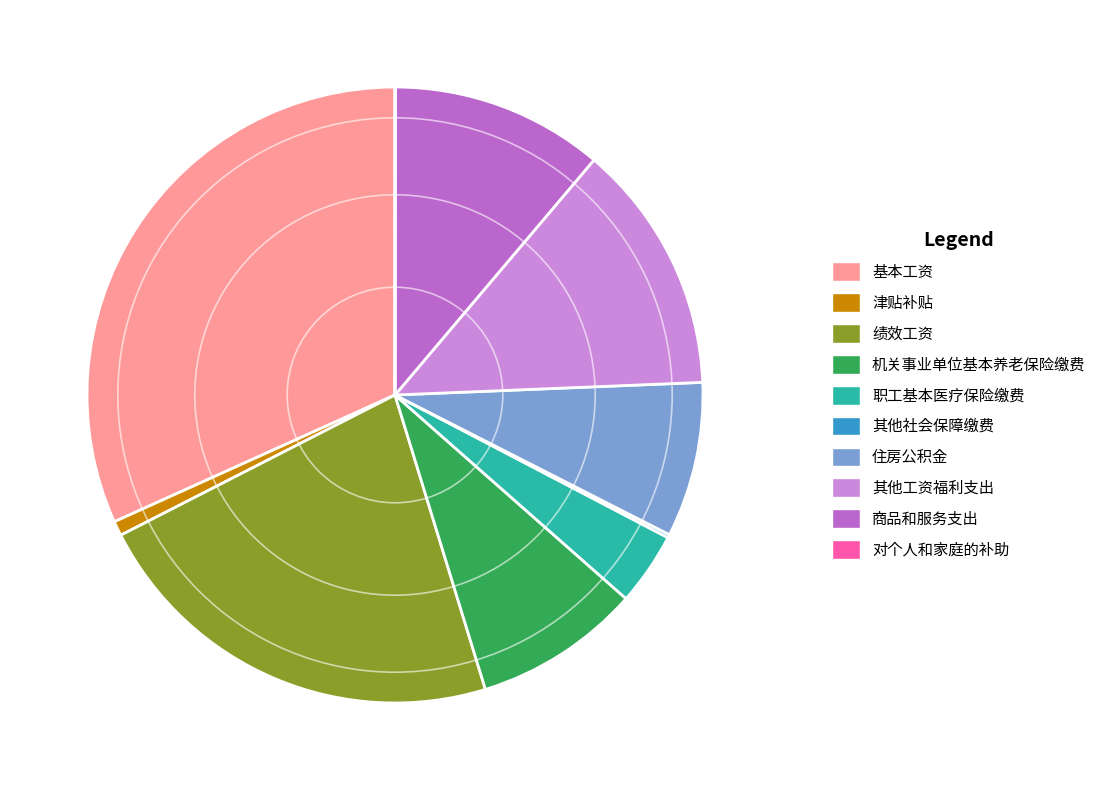

Is there a majority slice in this chart?

No